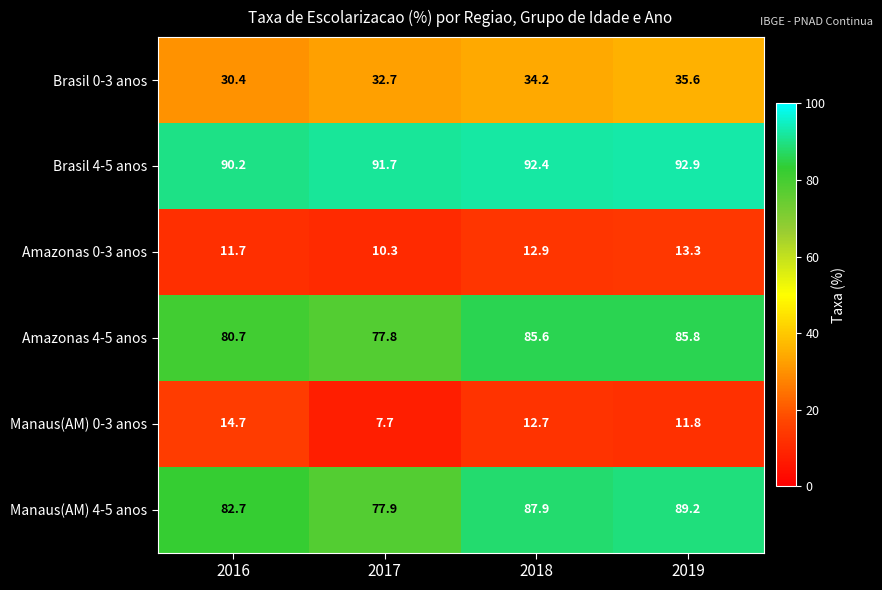

Reading right to left, list all the values displayed in this chart.

Brasil 0-3 anos: 2019=35.6	2018=34.2	2017=32.7	2016=30.4
Brasil 4-5 anos: 2019=92.9	2018=92.4	2017=91.7	2016=90.2
Amazonas 0-3 anos: 2019=13.3	2018=12.9	2017=10.3	2016=11.7
Amazonas 4-5 anos: 2019=85.8	2018=85.6	2017=77.8	2016=80.7
Manaus(AM) 0-3 anos: 2019=11.8	2018=12.7	2017=7.7	2016=14.7
Manaus(AM) 4-5 anos: 2019=89.2	2018=87.9	2017=77.9	2016=82.7